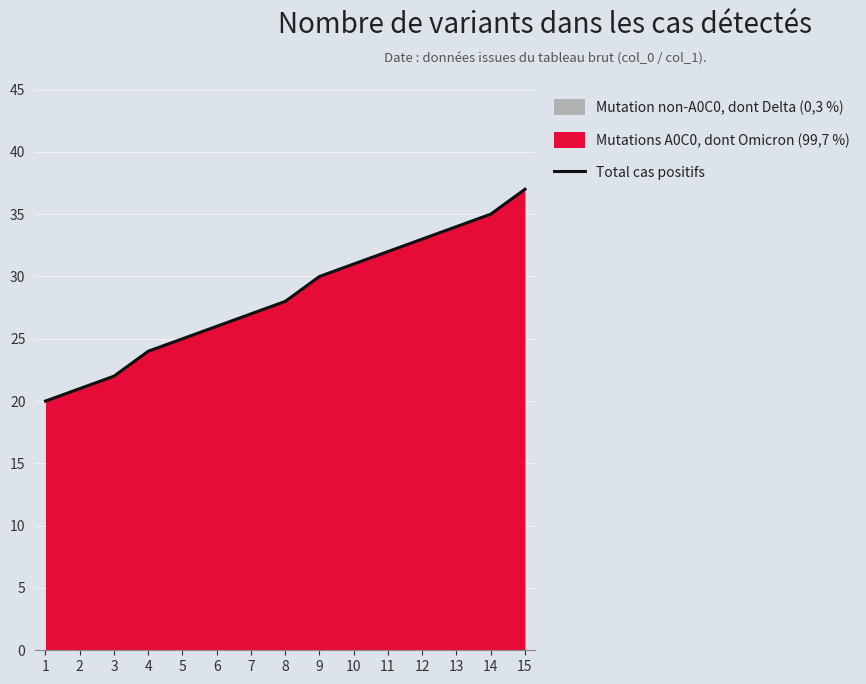

At which category does the chart reach its minimum across all series?

1